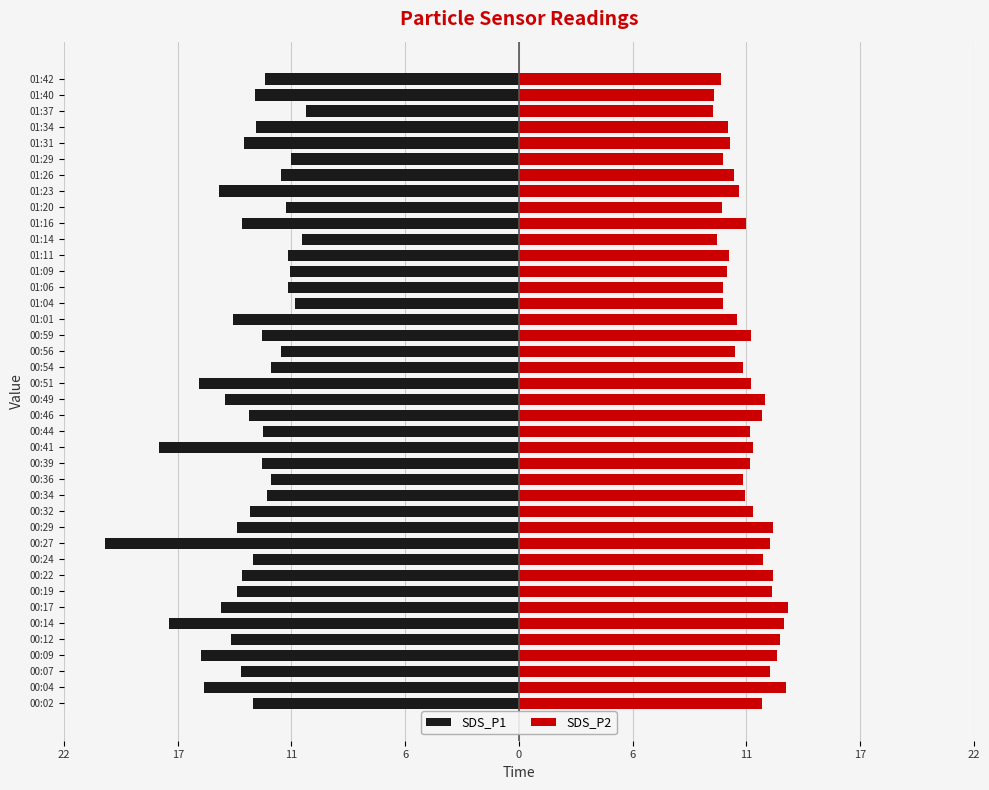

What are all the series names shown in the legend?

SDS_P1, SDS_P2